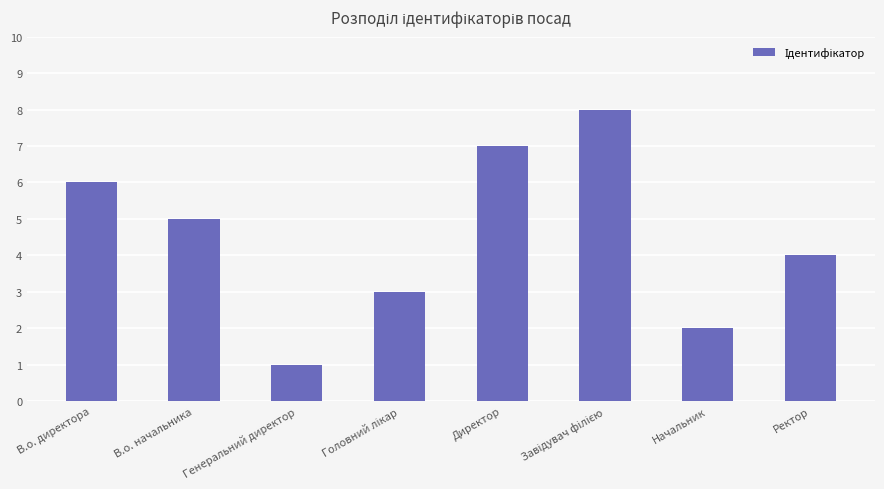

What is the value of the 3rd bar from the left?

1